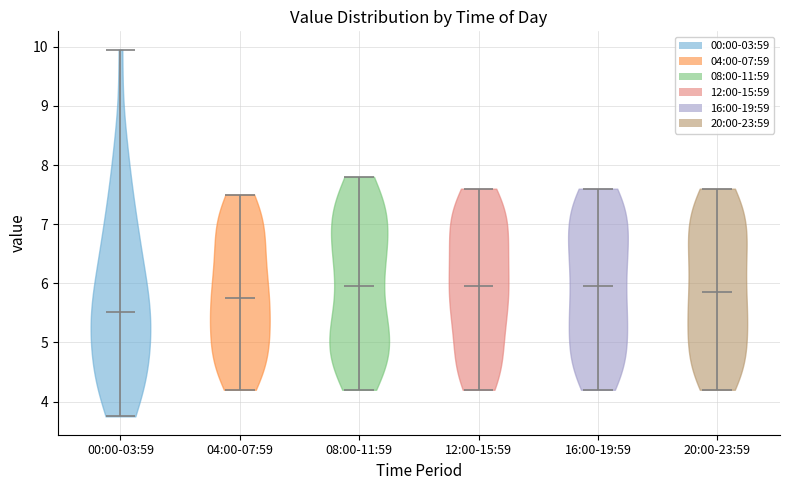

Reading left to right, read every violin against the y-axis: where its median line is, and the lowest and highest points it reaches. The values are not printed on the chart, so give them approximately, as read against the axis.

00:00-03:59: median line 5.5, lowest point 3.8, highest point 10.0
04:00-07:59: median line 5.8, lowest point 4.2, highest point 7.5
08:00-11:59: median line 6.0, lowest point 4.2, highest point 7.8
12:00-15:59: median line 6.0, lowest point 4.2, highest point 7.6
16:00-19:59: median line 6.0, lowest point 4.2, highest point 7.6
20:00-23:59: median line 5.9, lowest point 4.2, highest point 7.6